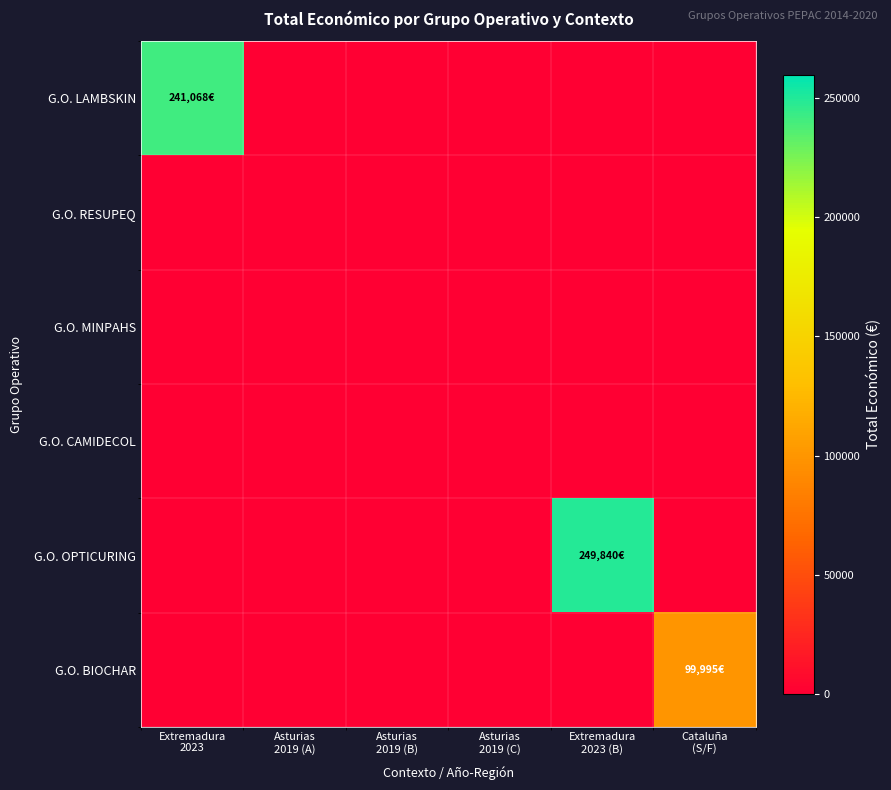

Reading left to right, extract all data points from this chart.

G.O. LAMBSKIN: Extremadura
2023=241068	Asturias
2019 (A)=0	Asturias
2019 (B)=0	Asturias
2019 (C)=0	Extremadura
2023 (B)=0	Cataluña
(S/F)=0
G.O. RESUPEQ: Extremadura
2023=0	Asturias
2019 (A)=0	Asturias
2019 (B)=0	Asturias
2019 (C)=0	Extremadura
2023 (B)=0	Cataluña
(S/F)=0
G.O. MINPAHS: Extremadura
2023=0	Asturias
2019 (A)=0	Asturias
2019 (B)=0	Asturias
2019 (C)=0	Extremadura
2023 (B)=0	Cataluña
(S/F)=0
G.O. CAMIDECOL: Extremadura
2023=0	Asturias
2019 (A)=0	Asturias
2019 (B)=0	Asturias
2019 (C)=0	Extremadura
2023 (B)=0	Cataluña
(S/F)=0
G.O. OPTICURING: Extremadura
2023=0	Asturias
2019 (A)=0	Asturias
2019 (B)=0	Asturias
2019 (C)=0	Extremadura
2023 (B)=249840	Cataluña
(S/F)=0
G.O. BIOCHAR: Extremadura
2023=0	Asturias
2019 (A)=0	Asturias
2019 (B)=0	Asturias
2019 (C)=0	Extremadura
2023 (B)=0	Cataluña
(S/F)=99995